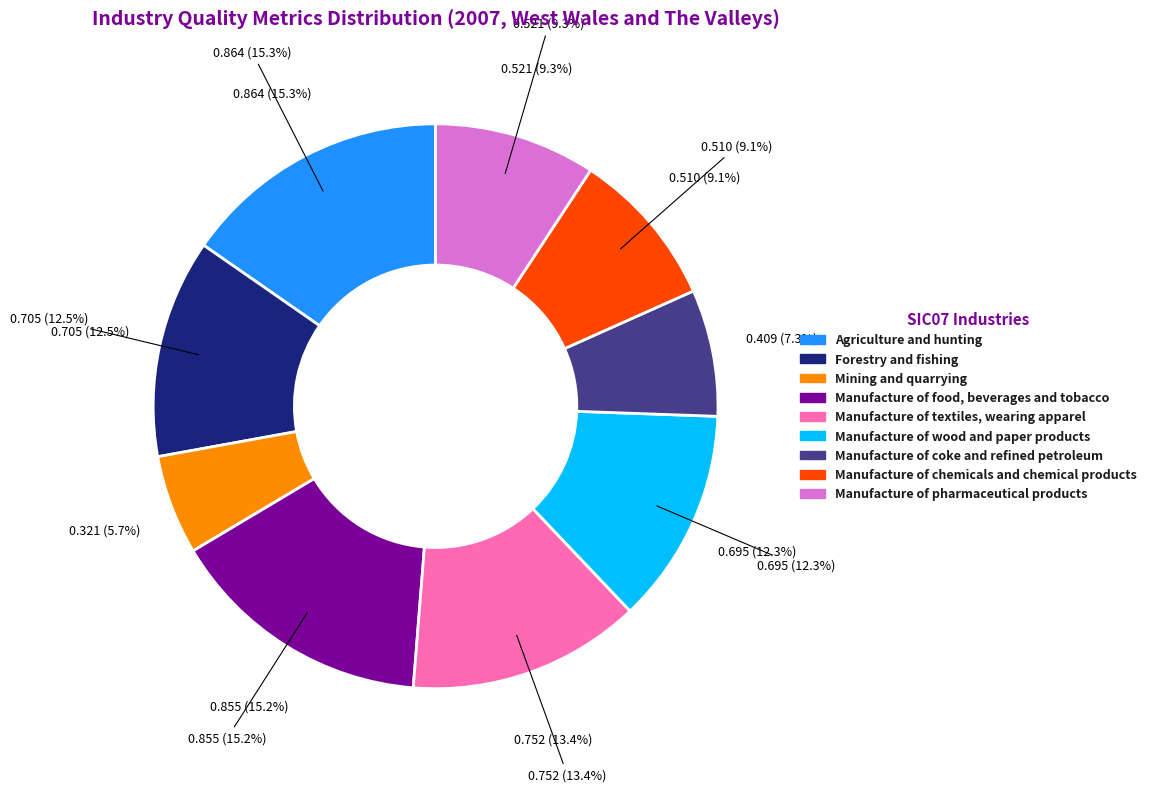

To the nearest percent, what portion does Agriculture and hunting represent?

15%